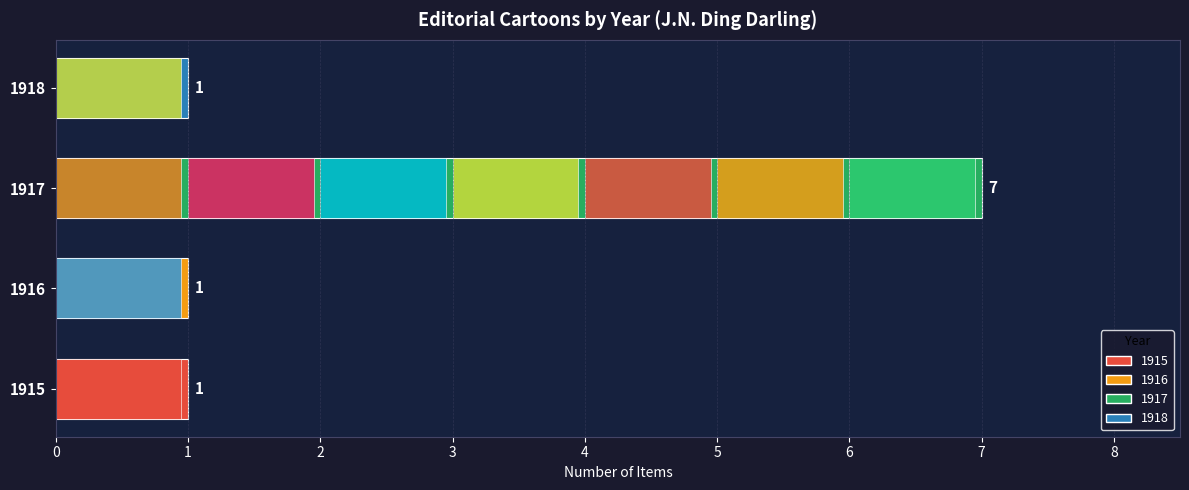

The chart shows a value of 1 at 1918. True or false?

True